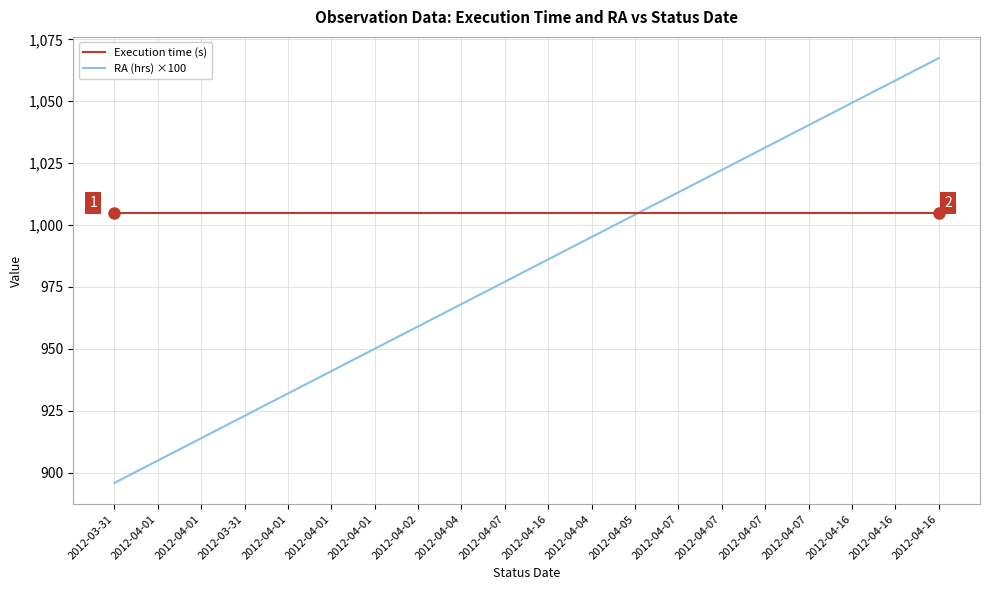

Which series has the widest spread of values?

RA (hrs) ×100